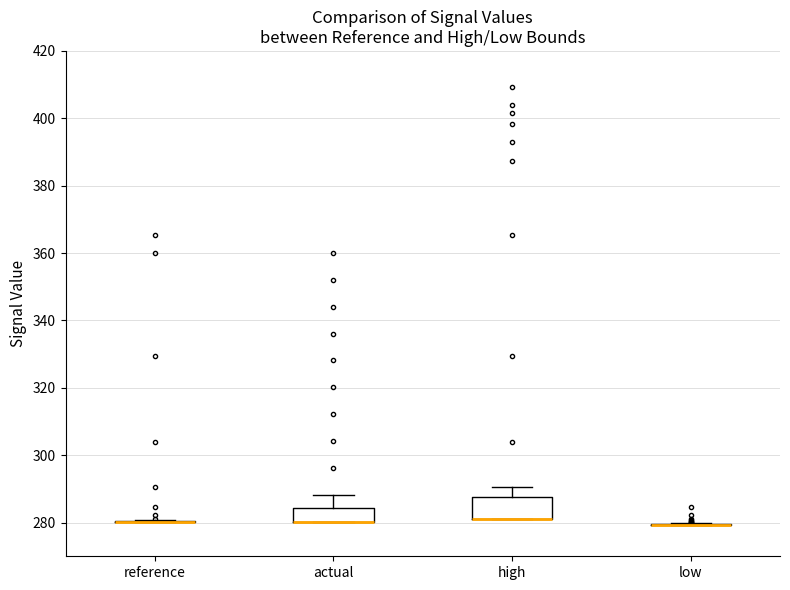

Reading left to right, transcribe this box plot: for each box, give where its median line is, the range the box spans, and where its two whiskers end, as read against the y-axis. The values are not printed on the chart, so give them approximately, as read against the axis.

reference: box collapsed to a line at 280, whiskers 280 to 280
actual: median 280 (drawn on the box's lower edge), box 280 to 284, whiskers 280 to 288
high: median 282 (drawn on the box's lower edge), box 280 to 288, whiskers 280 to 290
low: box collapsed to a line at 280, whiskers 280 to 280